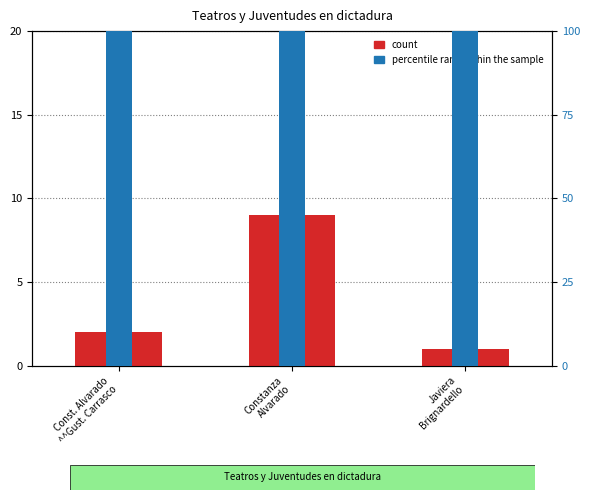

Reading left to right, transcribe all the data shown in this chart.

count: Const. Alvarado
^^Gust. Carrasco=2	Constanza
Alvarado=9	Javiera
Brignardello=1
percentile rank within the sample: Const. Alvarado
^^Gust. Carrasco=100	Constanza
Alvarado=100	Javiera
Brignardello=100